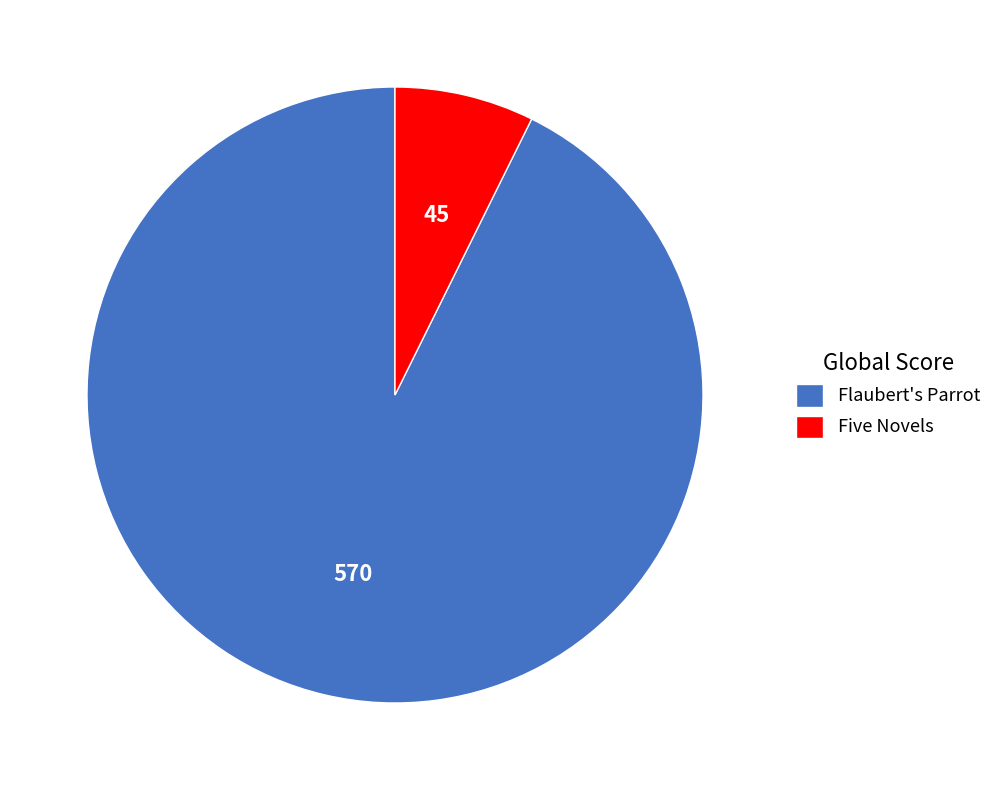

True or false: Flaubert's Parrot accounts for 93% of the total.

True